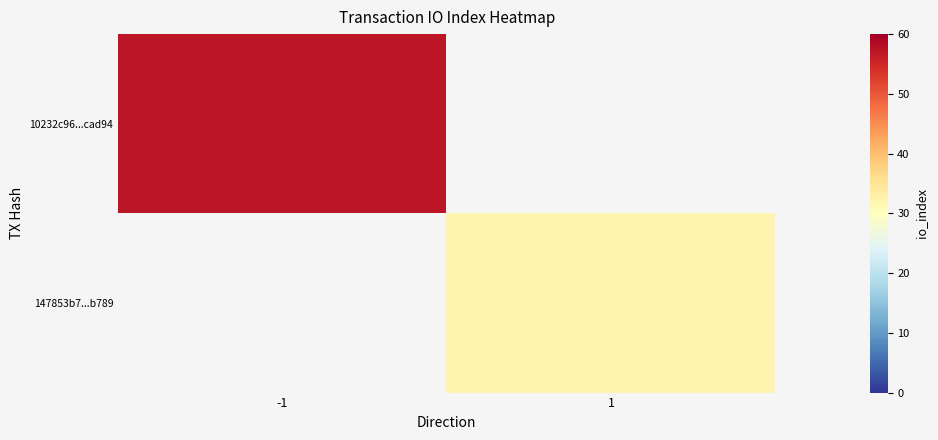

At how many categories does at least one series exceed 51?

1